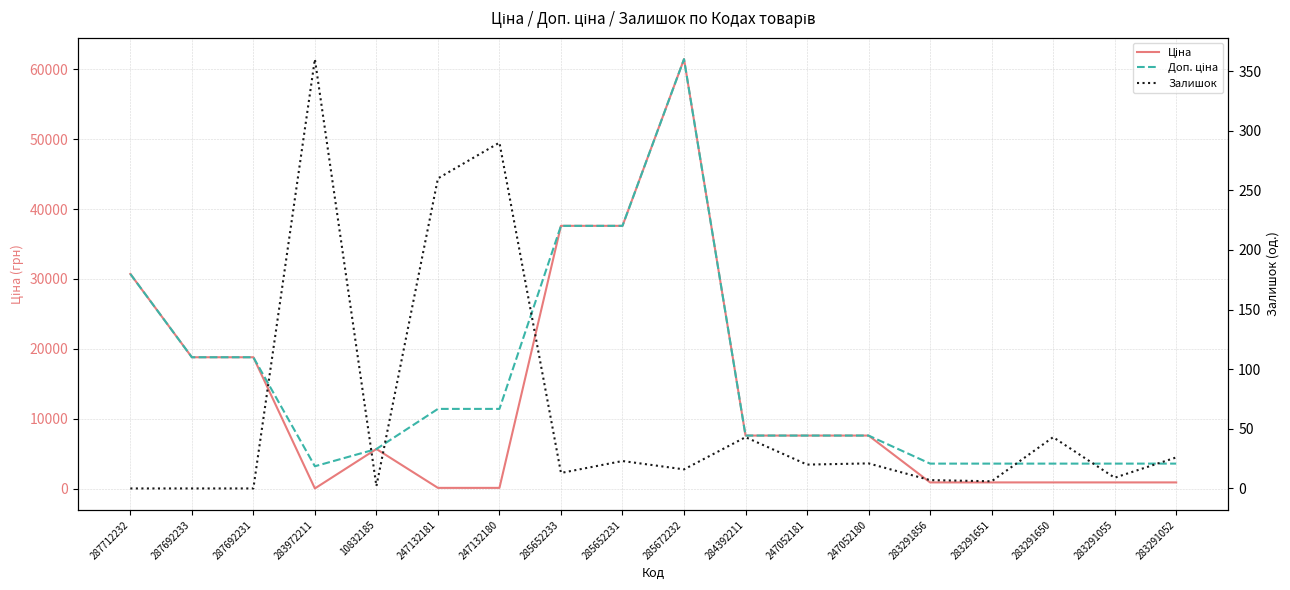

How many series are shown in this chart?

3